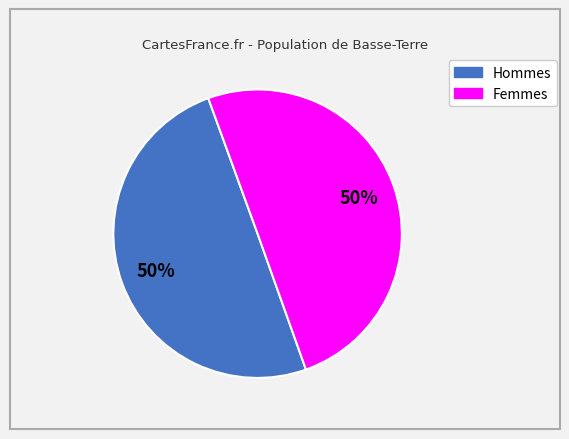

To the nearest percent, what is the average slice percentage?

50%